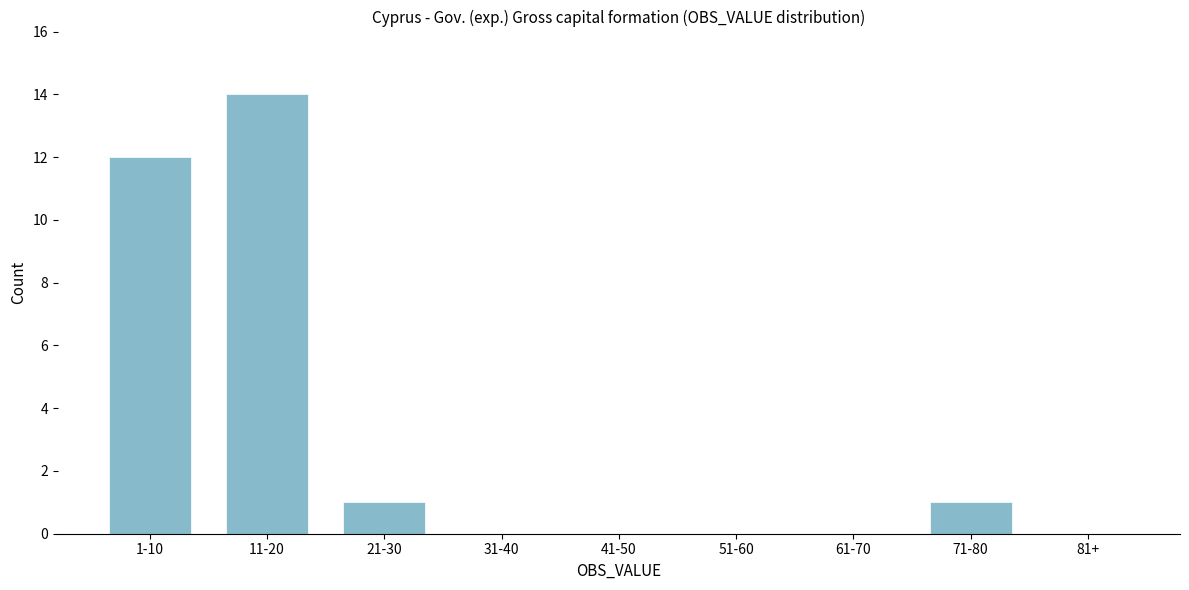

Reading right to left, what are all the values shown in this chart?

81+=0	71-80=1	61-70=0	51-60=0	41-50=0	31-40=0	21-30=1	11-20=14	1-10=12